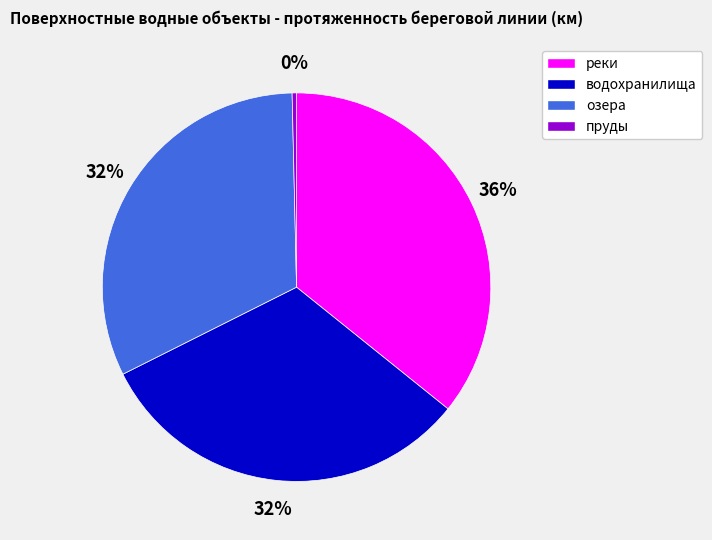

Which category has the biggest portion of the pie?

реки